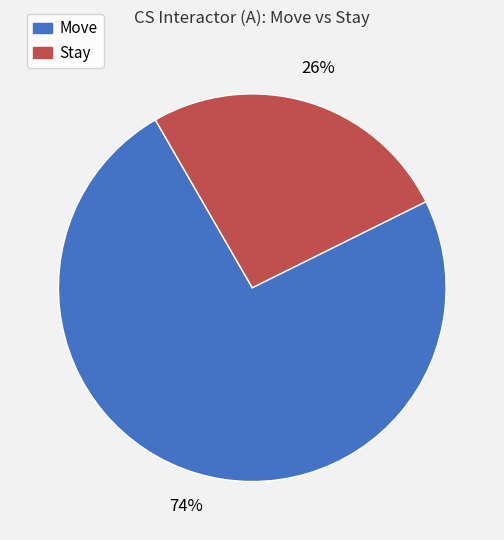

To the nearest percent, what is the average slice percentage?

50%